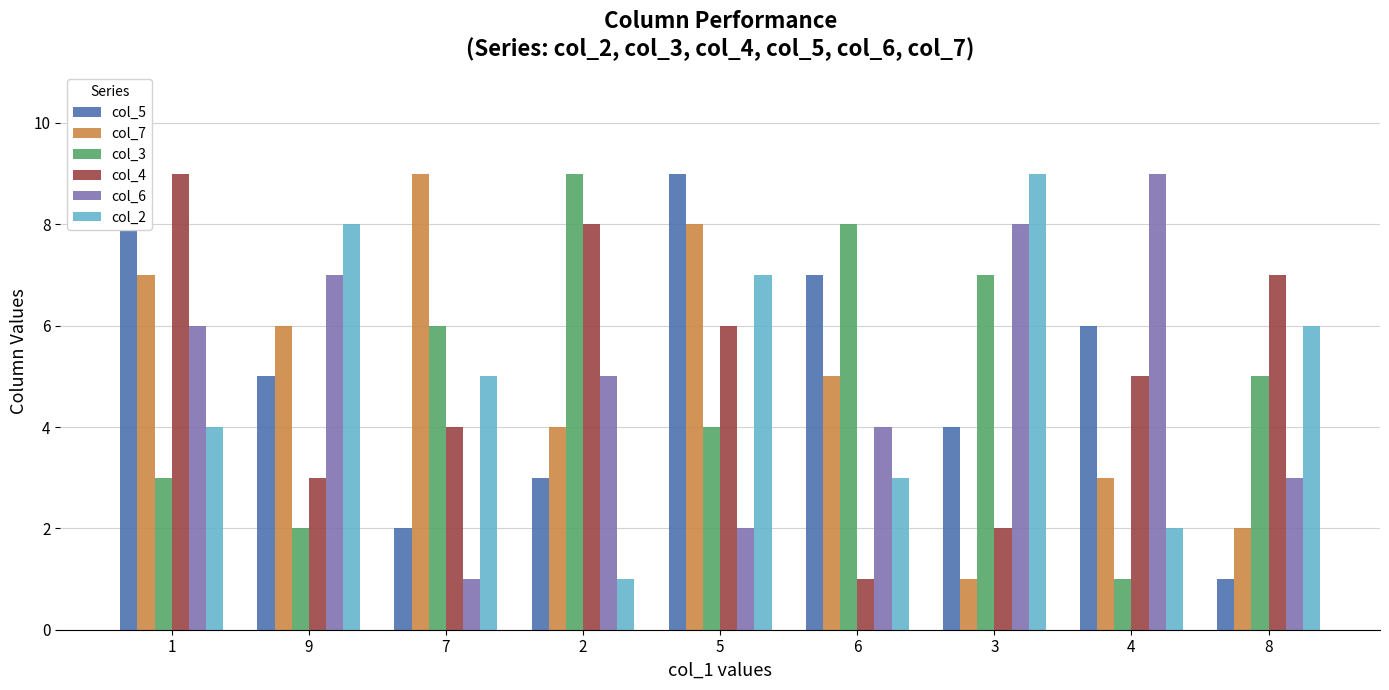

What is the spread (max minus min) of values at 7?

8